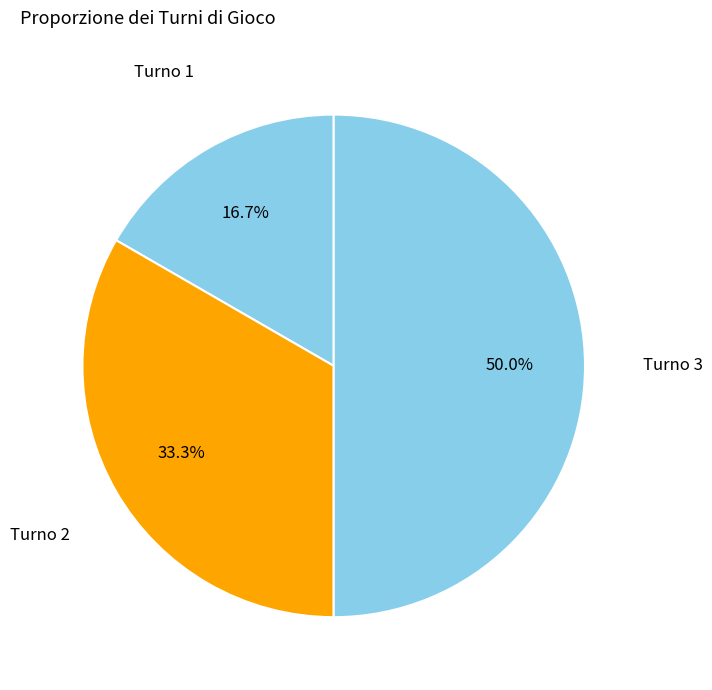

To the nearest percent, what is the difference between the Turno 1 and Turno 3 slice percentages?

33%